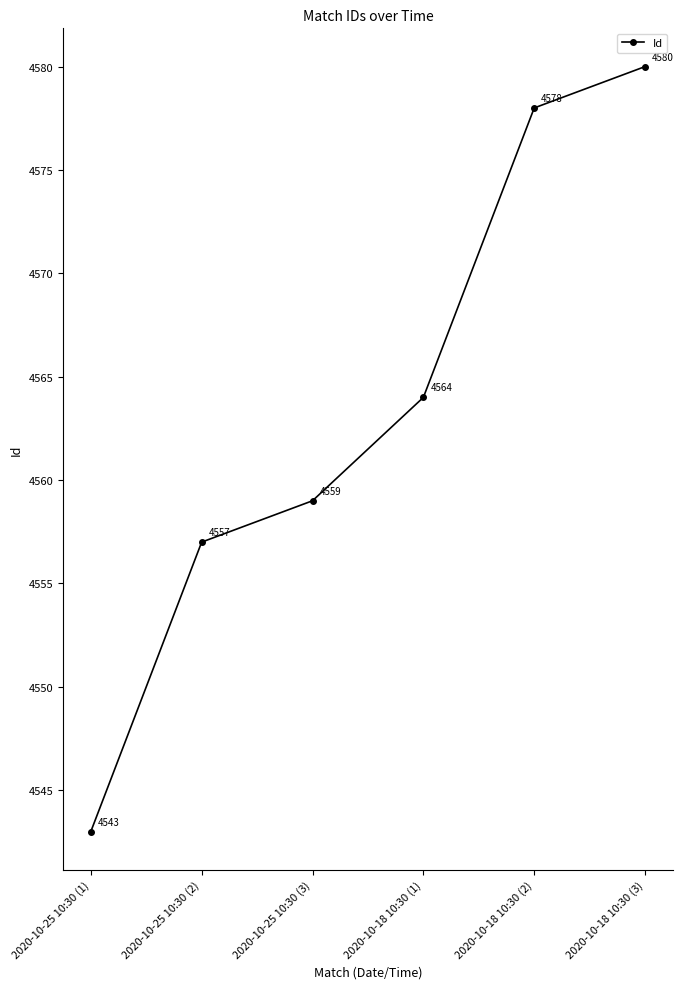

What is the label of the 1st point from the right?

2020-10-18 10:30 (3)